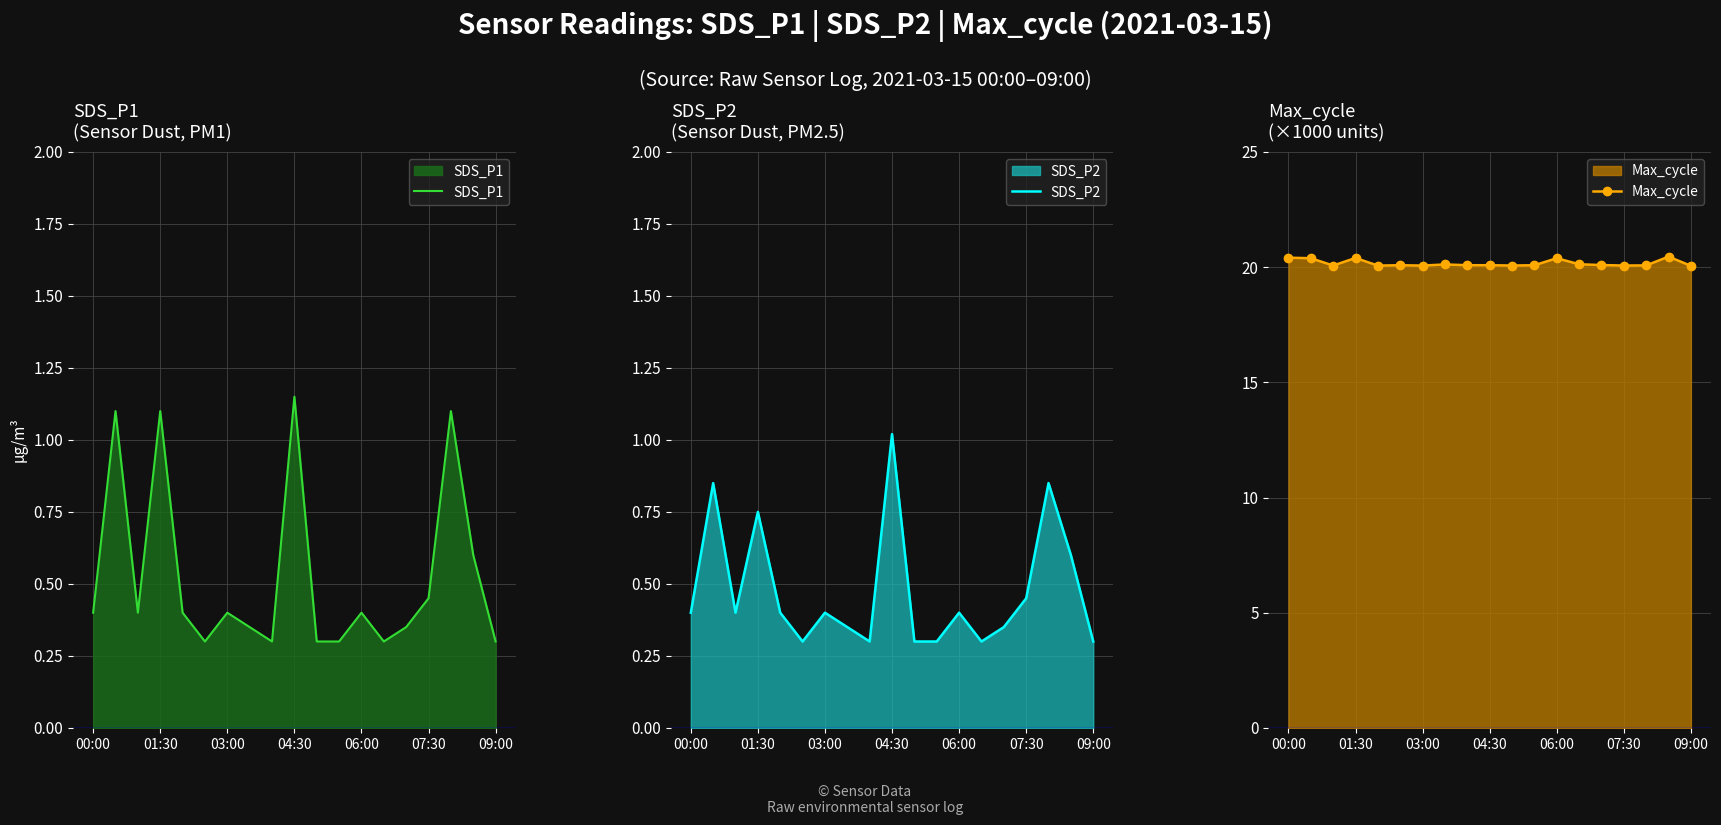

Rank the series at 14 from lowest to highest value.

SDS_P1, SDS_P2, Max_cycle